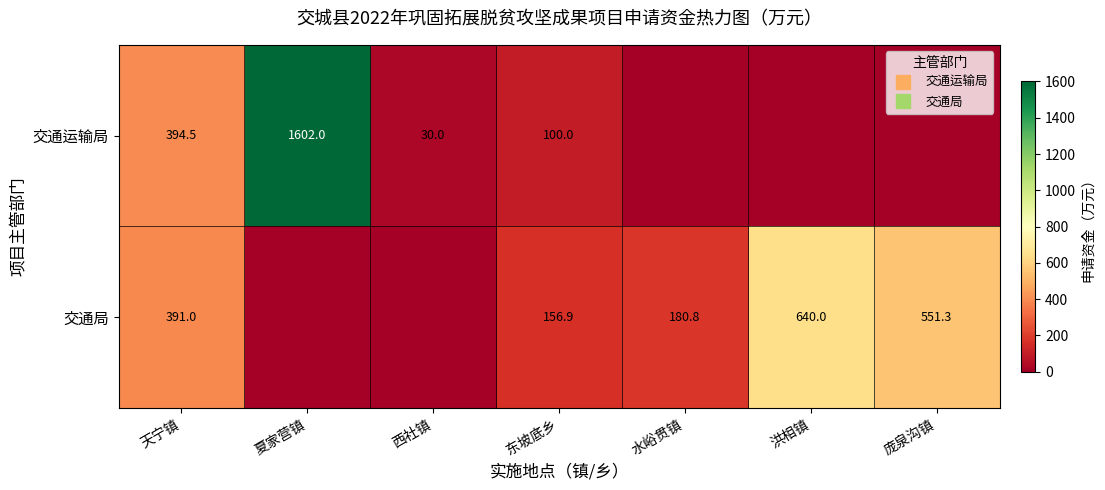

Which category has the lowest value in the 交通运输局 series?

水峪贯镇